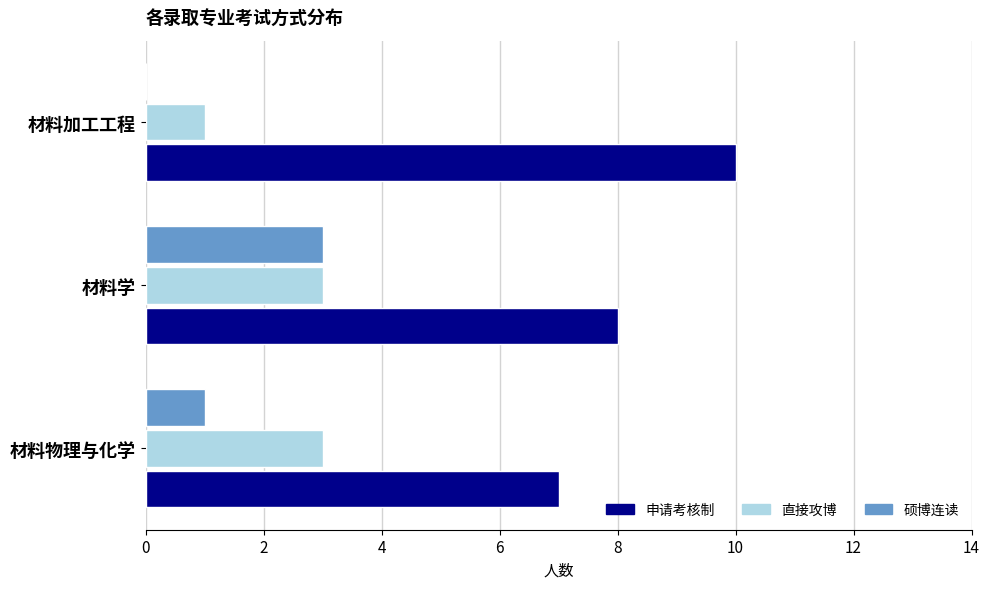

Is the value of 申请考核制 at 材料加工工程 greater than the value of 直接攻博 at 材料学?

Yes